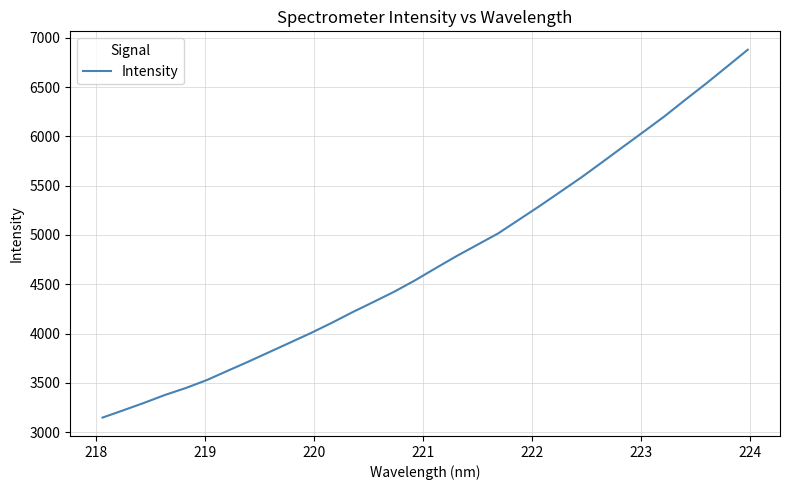

What is the greatest value displayed?

6879.2